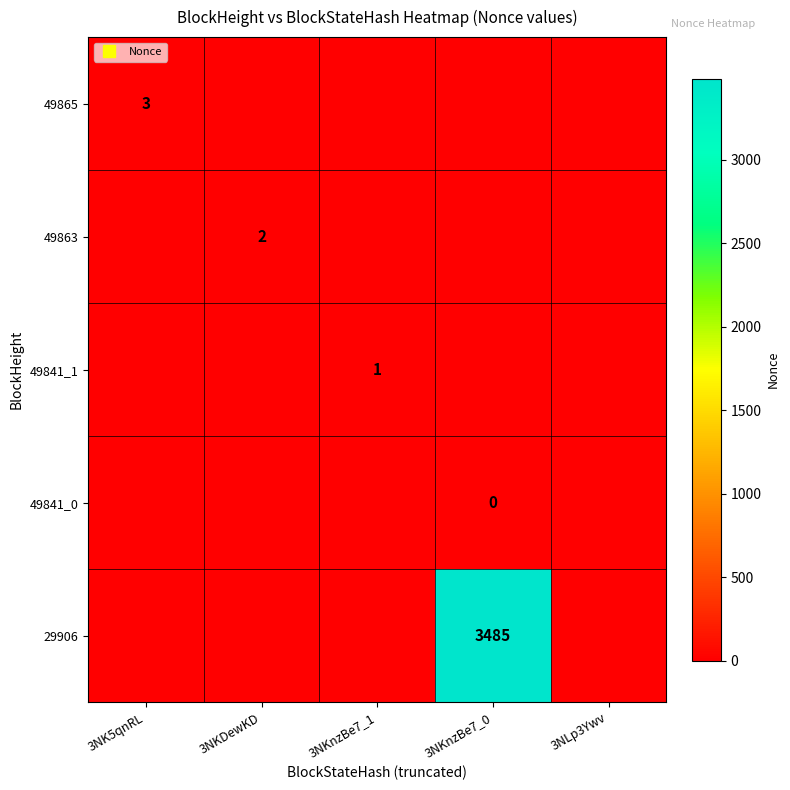

What is the difference between the maximum and minimum values in the 29906 series?

3485